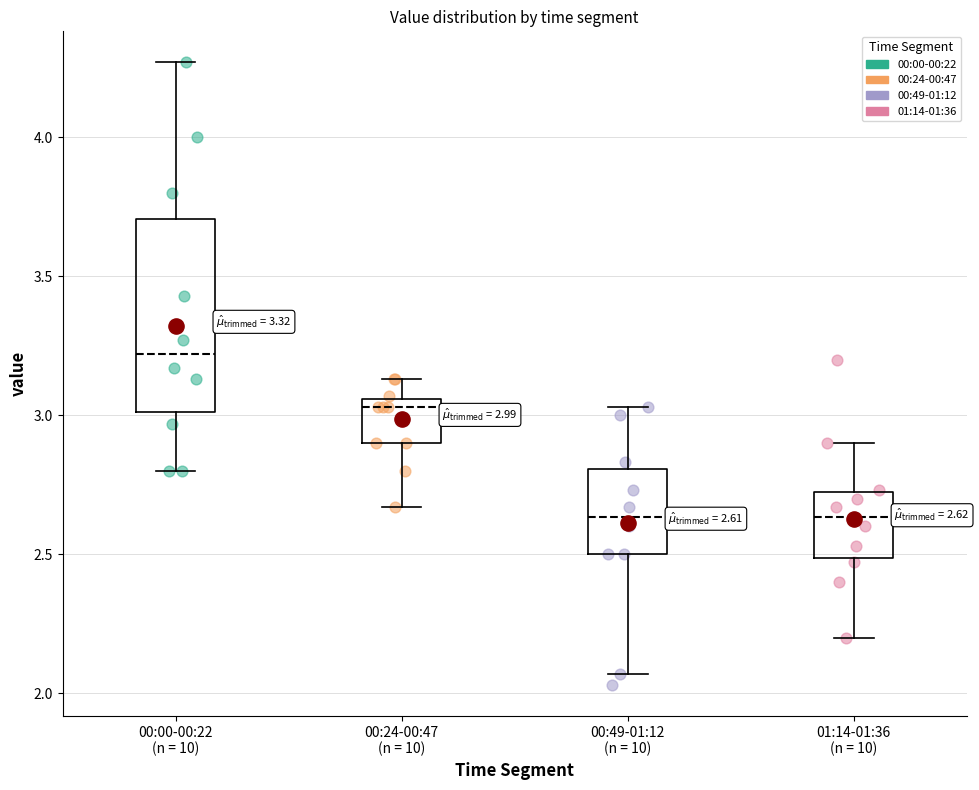

Which box is the tallest, from its lower edge to its upper edge?

00:00-00:22 (n = 10)